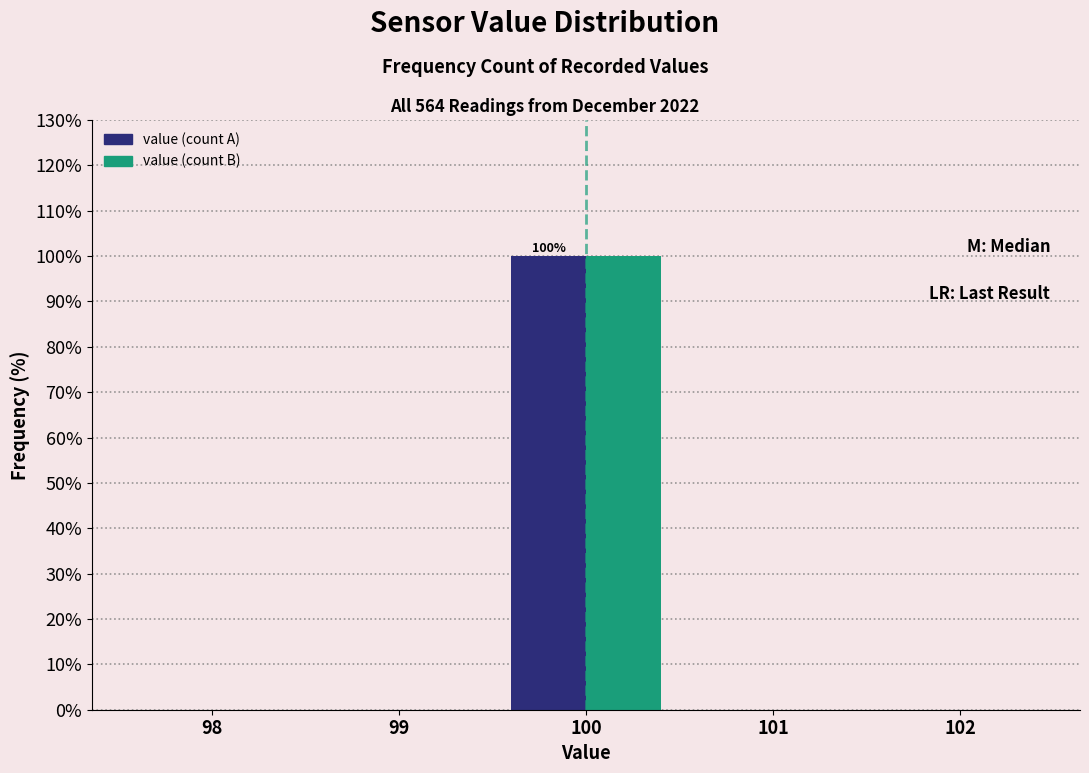

In the value (count B) series, which range on the x-axis has the tallest bar?

99.5 to 100.5